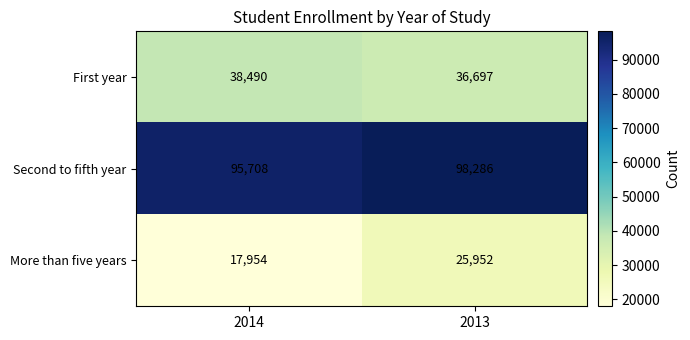

What is the sum of all First year values?

75187